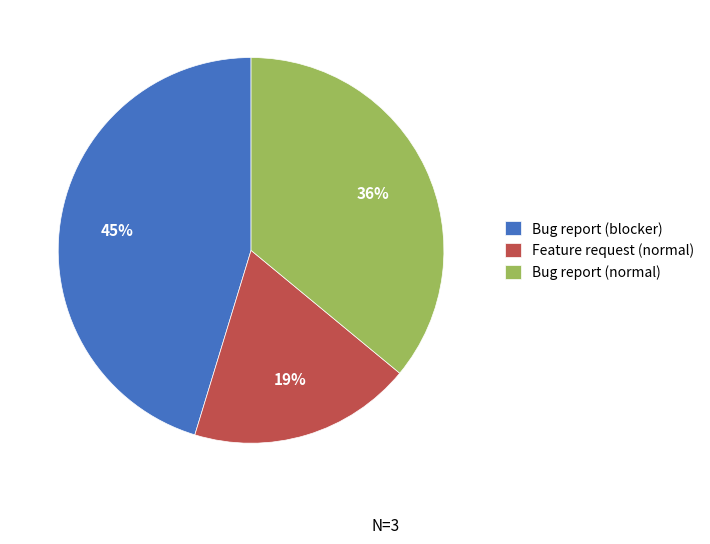

To the nearest percent, what is the combined percentage of Feature request (normal) and Bug report (blocker)?

64%